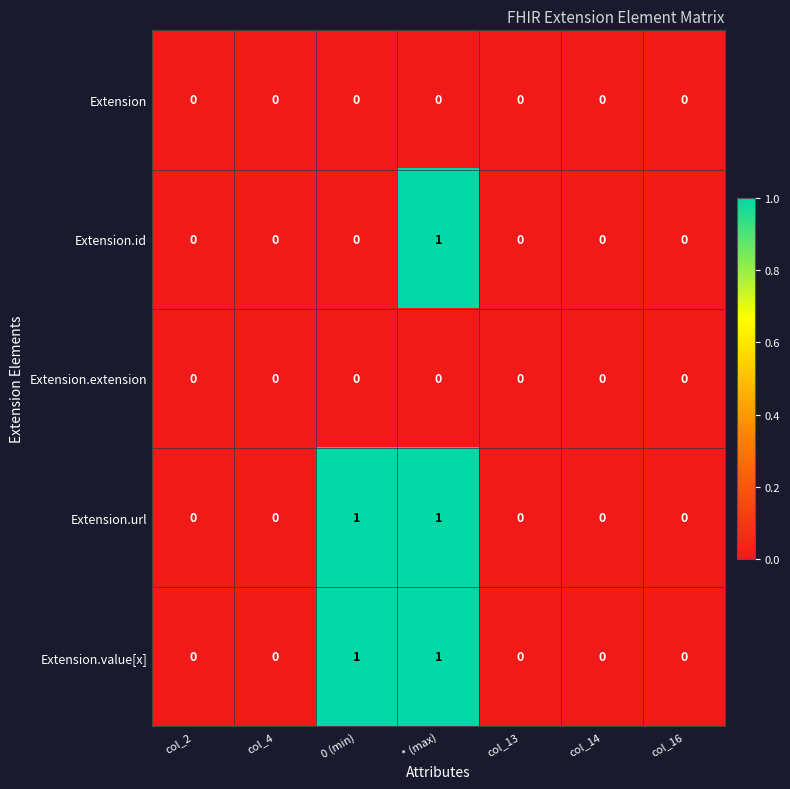

At which label does Extension.id reach its peak?

* (max)